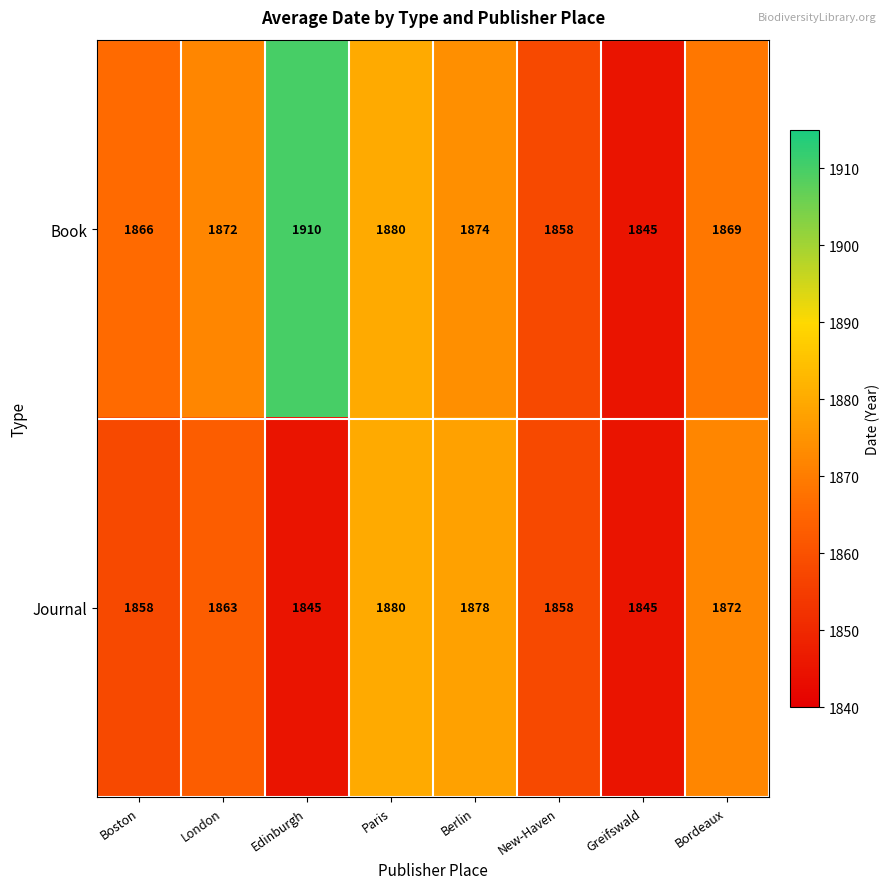

Which category has the highest value in the Journal series?

Paris